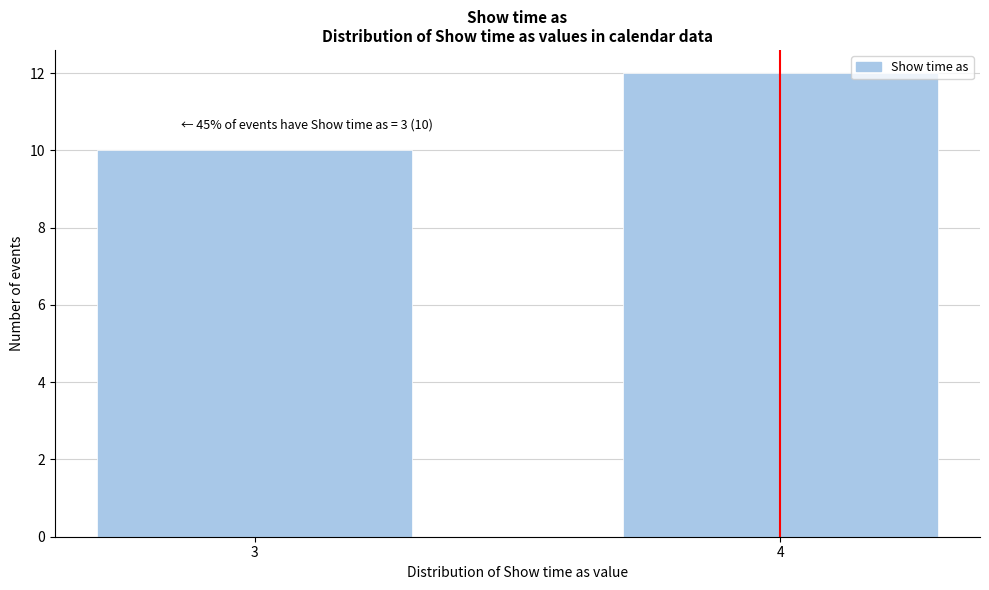

Reading left to right, extract all data points from this chart.

10	12